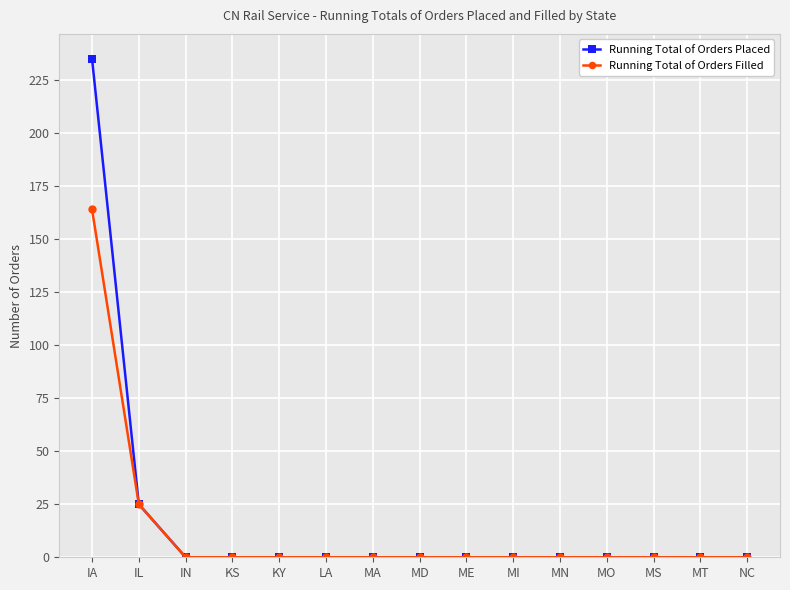

At which category is the sum across all series the highest?

IA